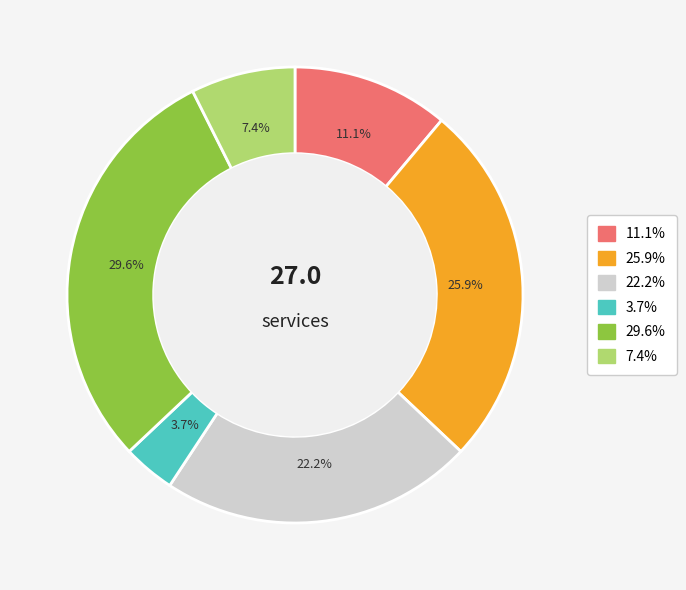

Does any single category account for the majority?

No